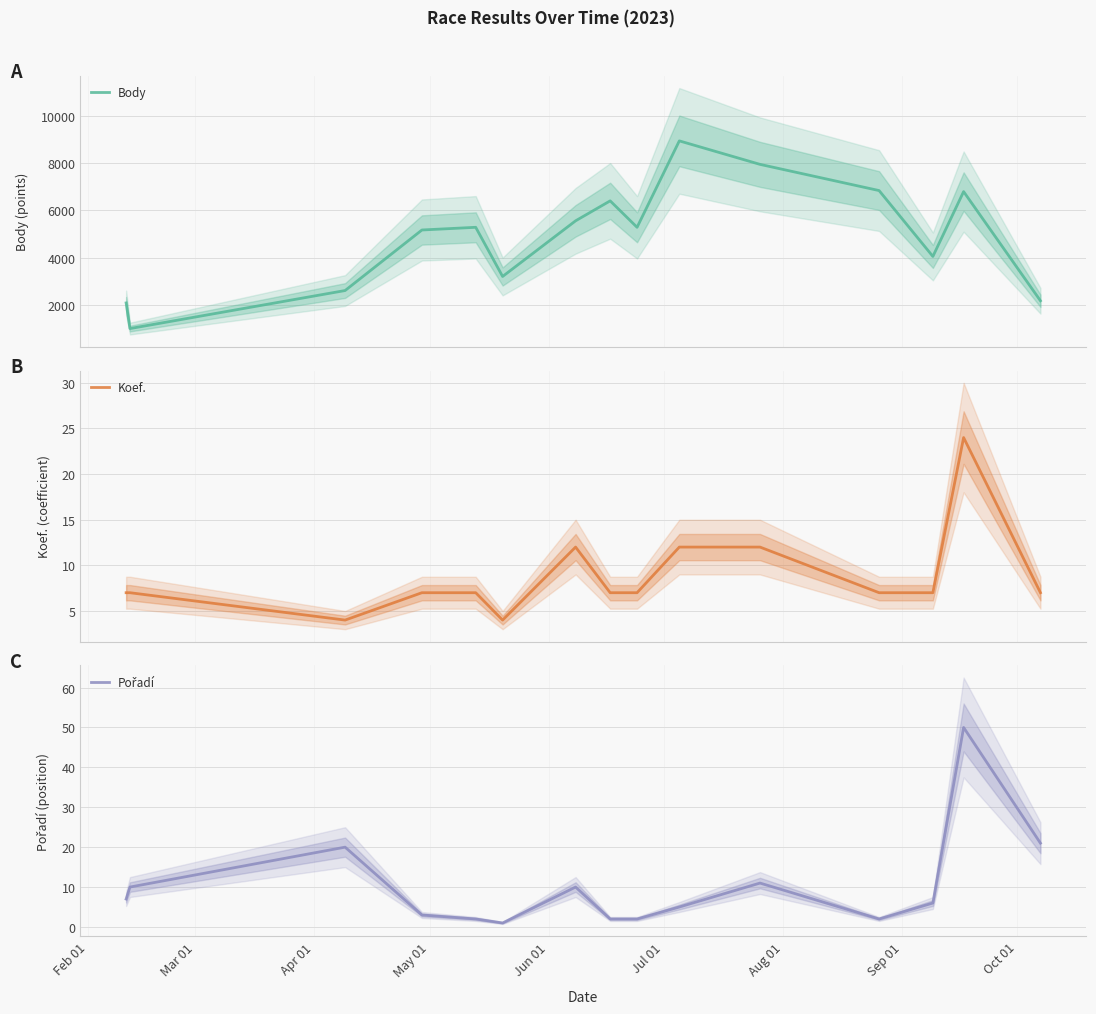

What is the average value of the Body series?

4885